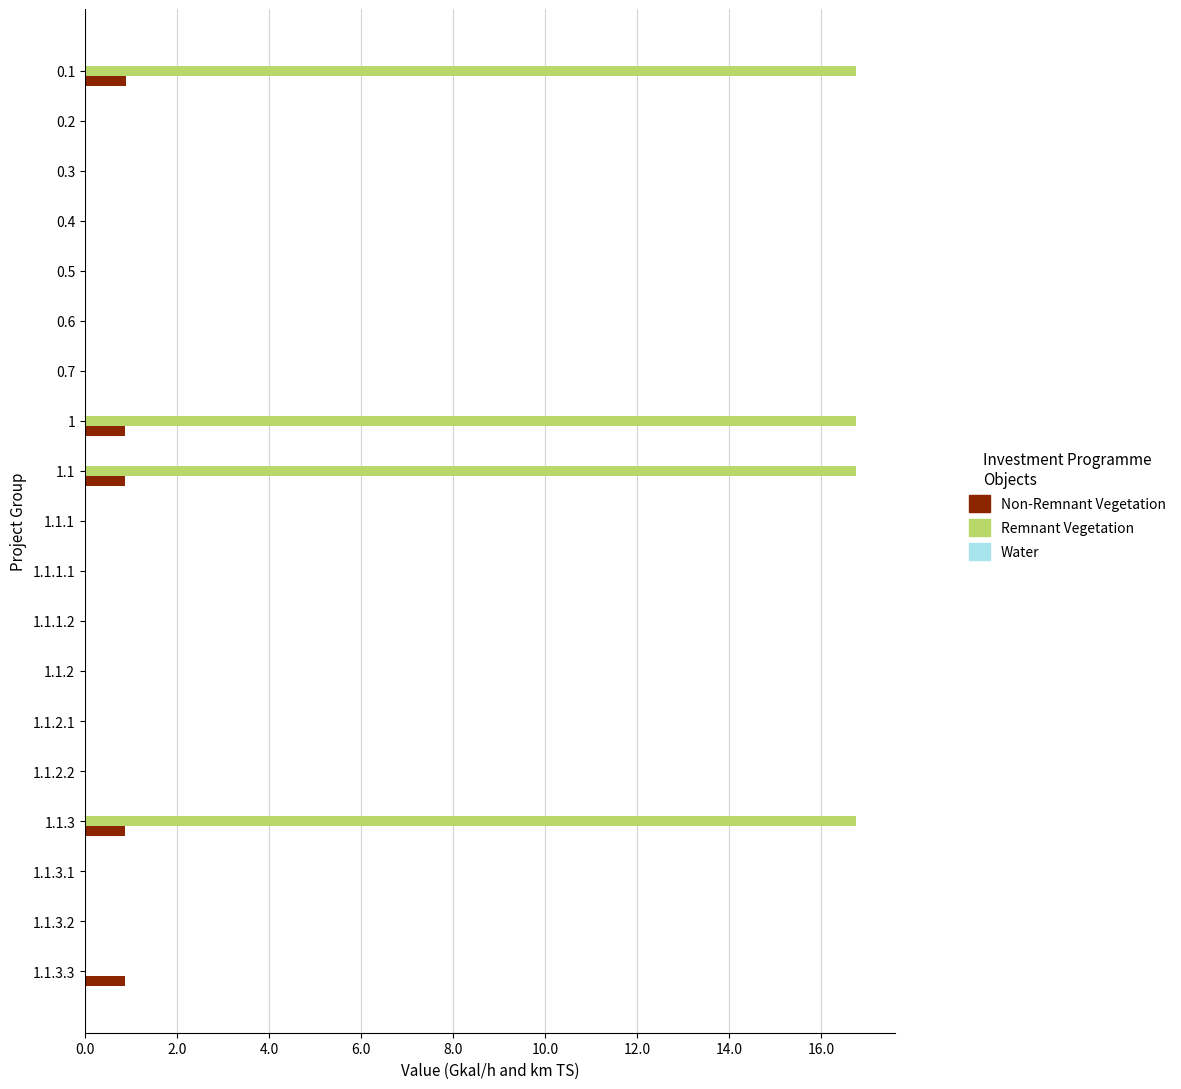

What is the sum of all Non-Remnant Vegetation values?

4.4